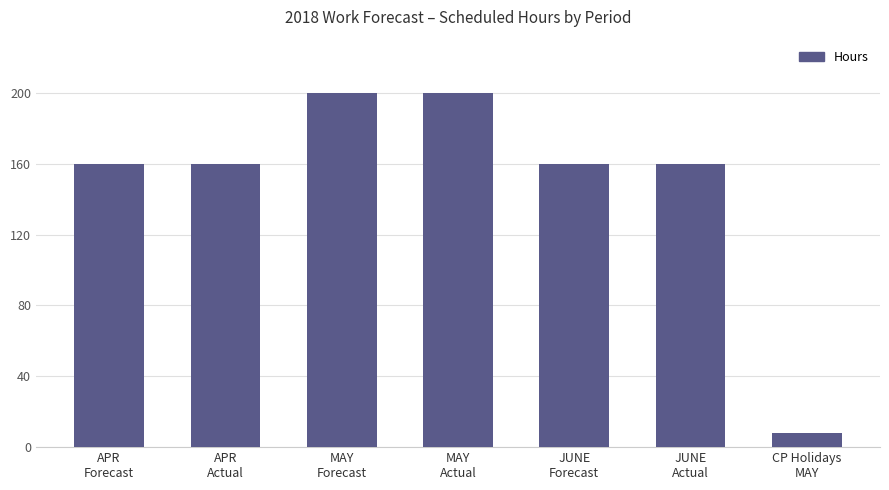

What is the difference between the second highest and minimum values?

192